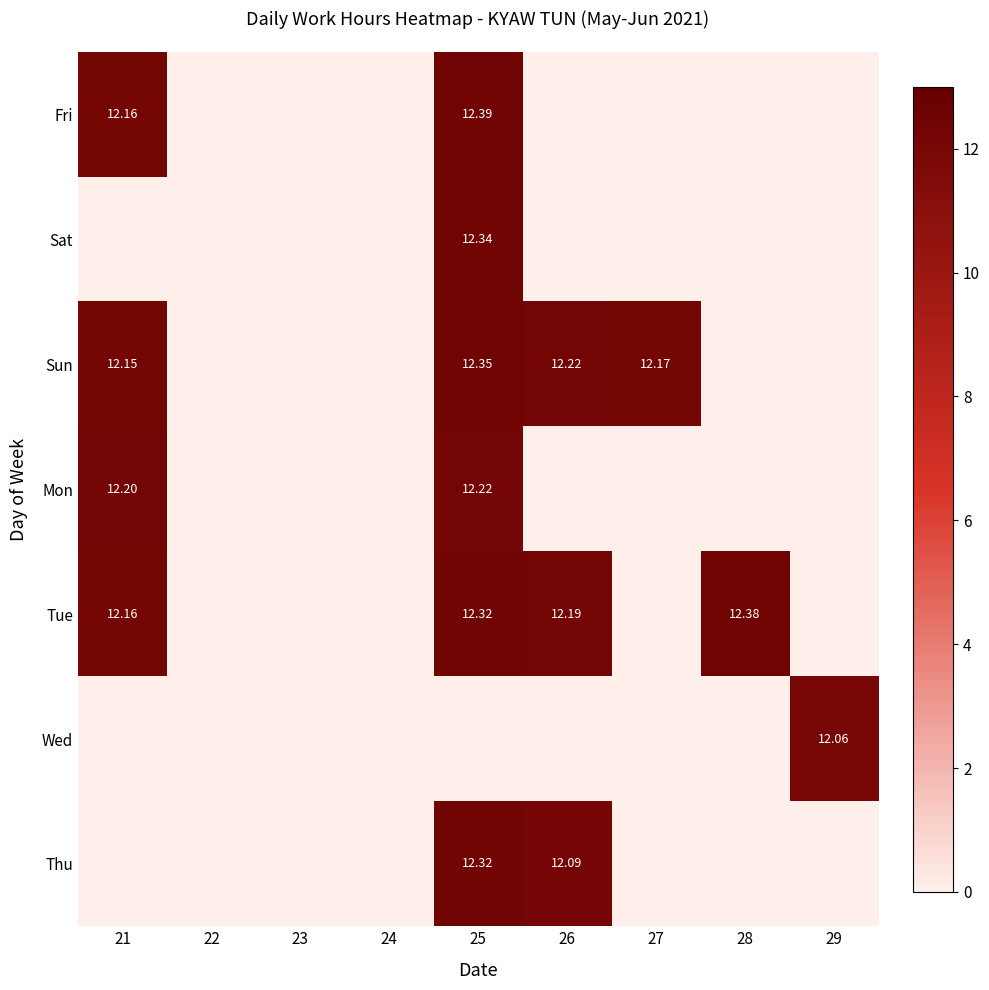

At which category is the sum across all series the highest?

25